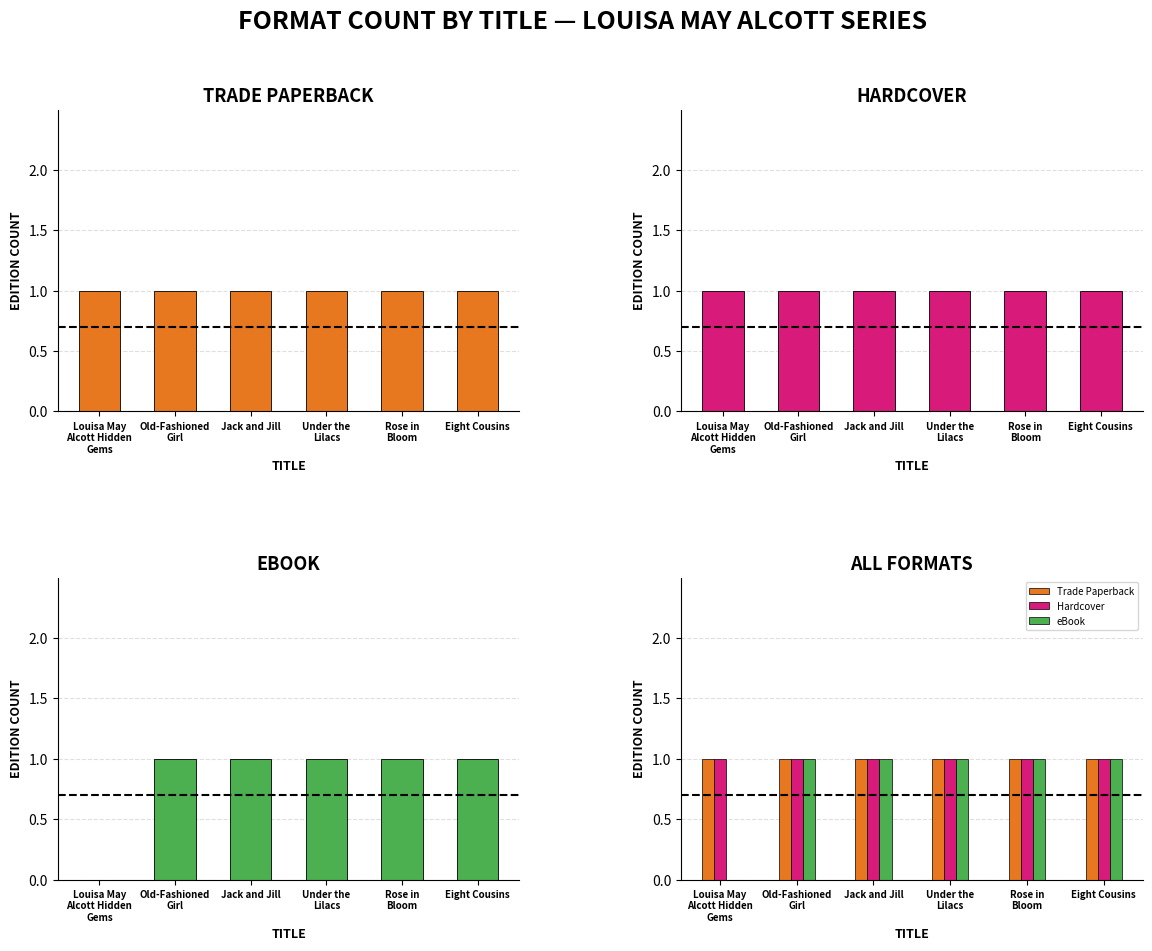

Between Louisa May
Alcott Hidden
Gems and Rose in
Bloom, which series saw the biggest shift?

eBook